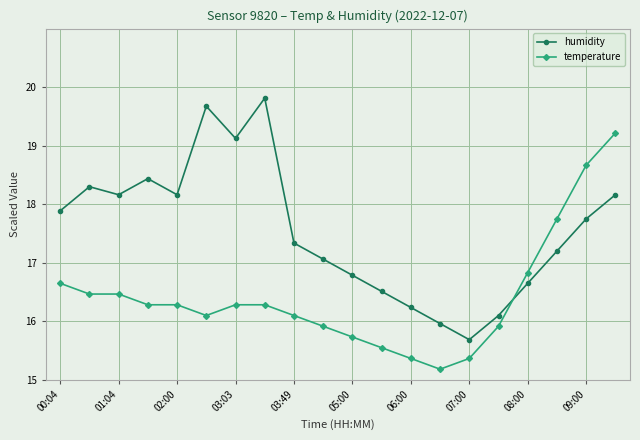

Does the chart display data point markers on the line(s)?

Yes